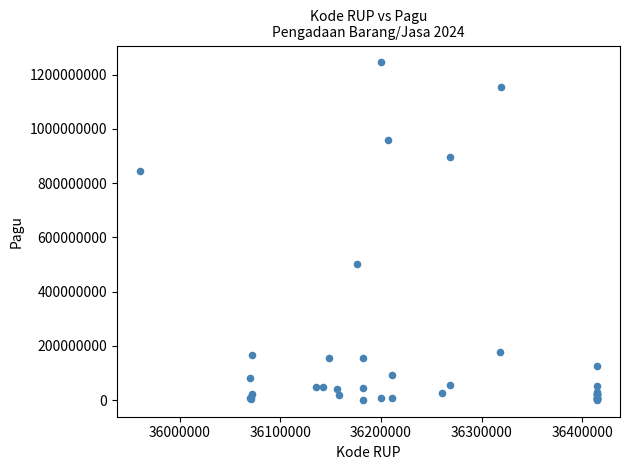

What Y value in the scatter plot is closest to 622840000?

499932000